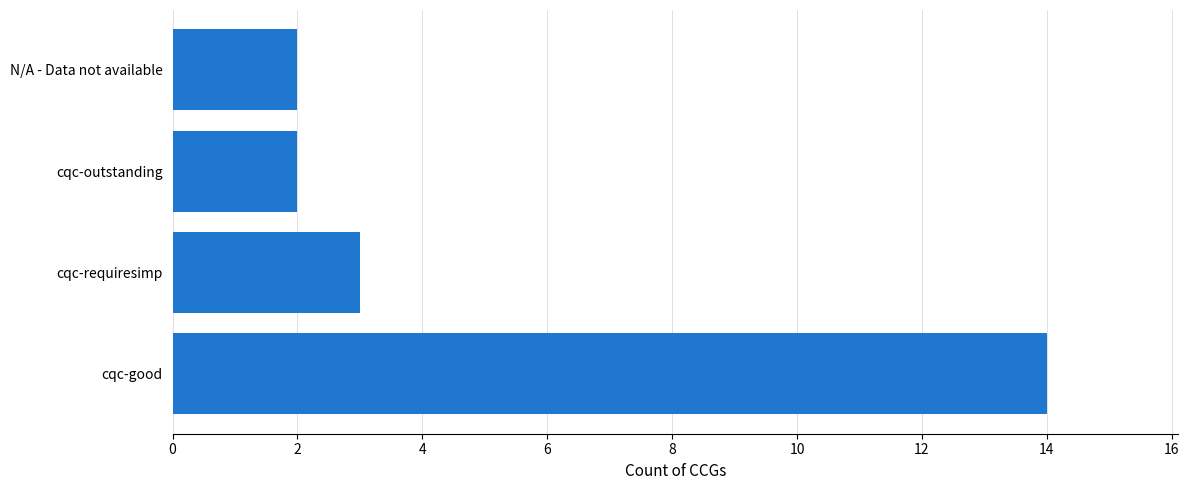

Approximately how many times larger is the value at cqc-requiresimp compared to cqc-outstanding?

1.5